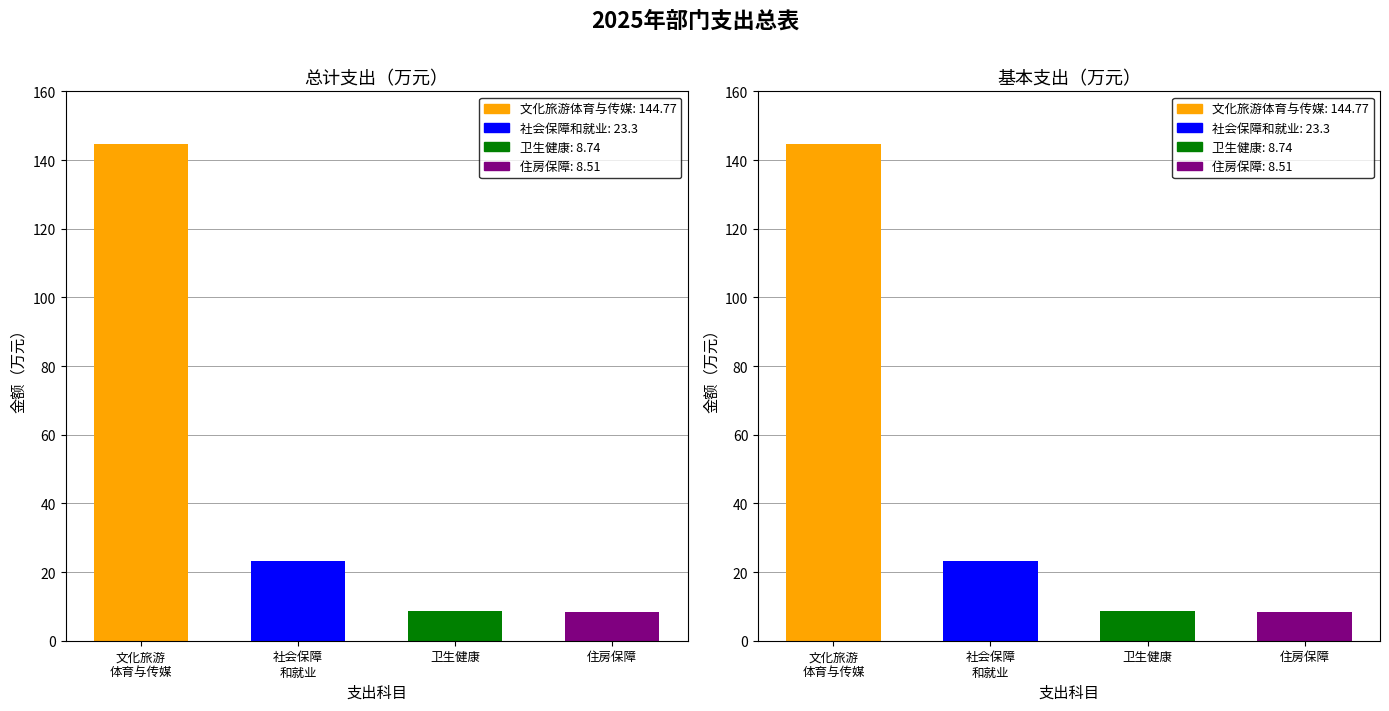

What is the greatest value displayed?

144.8